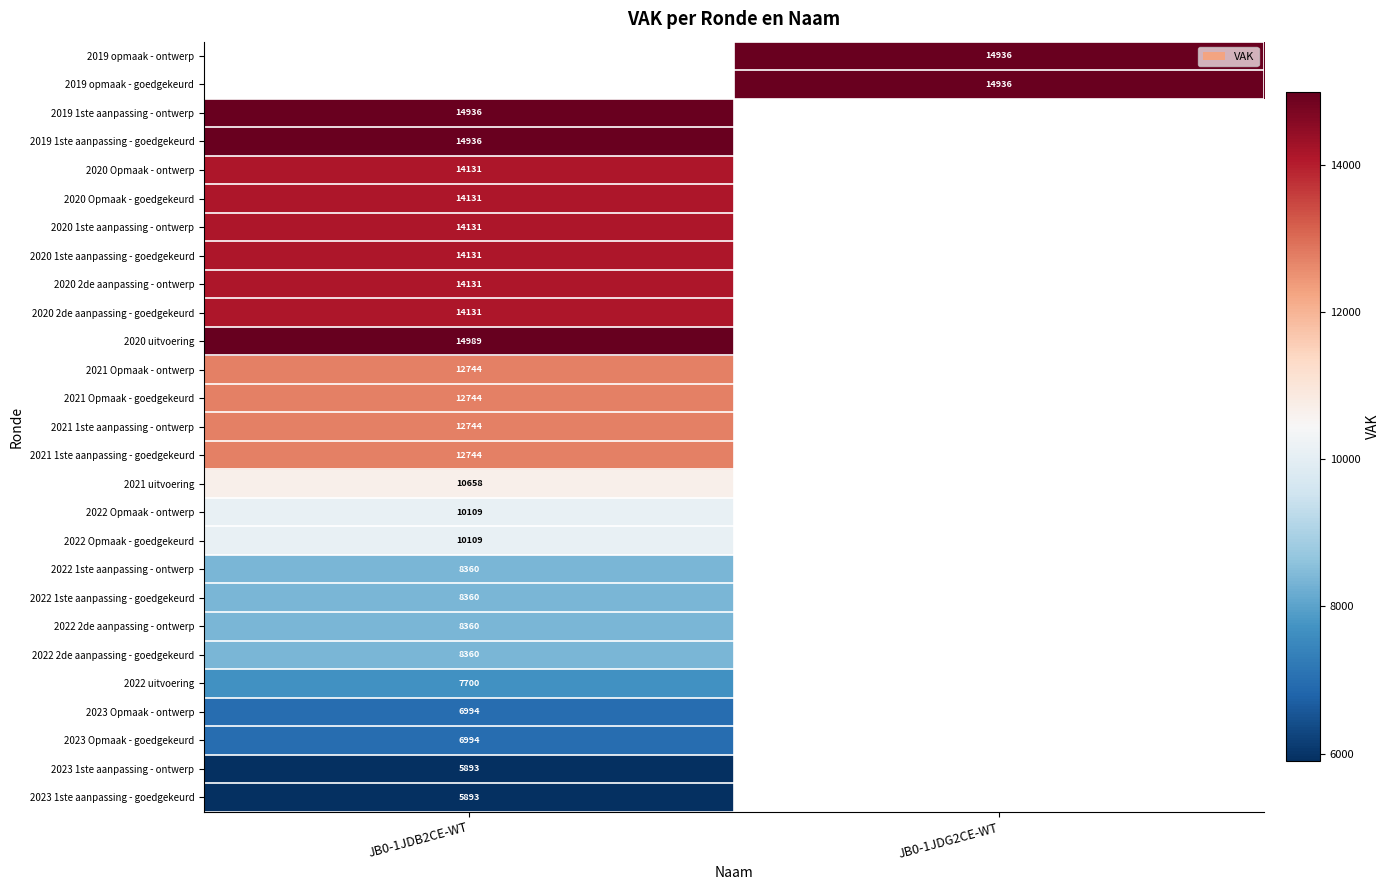

Is it true that 2021 1ste aanpassing - ontwerp equals 12744 at JB0-1JDB2CE-WT?

True